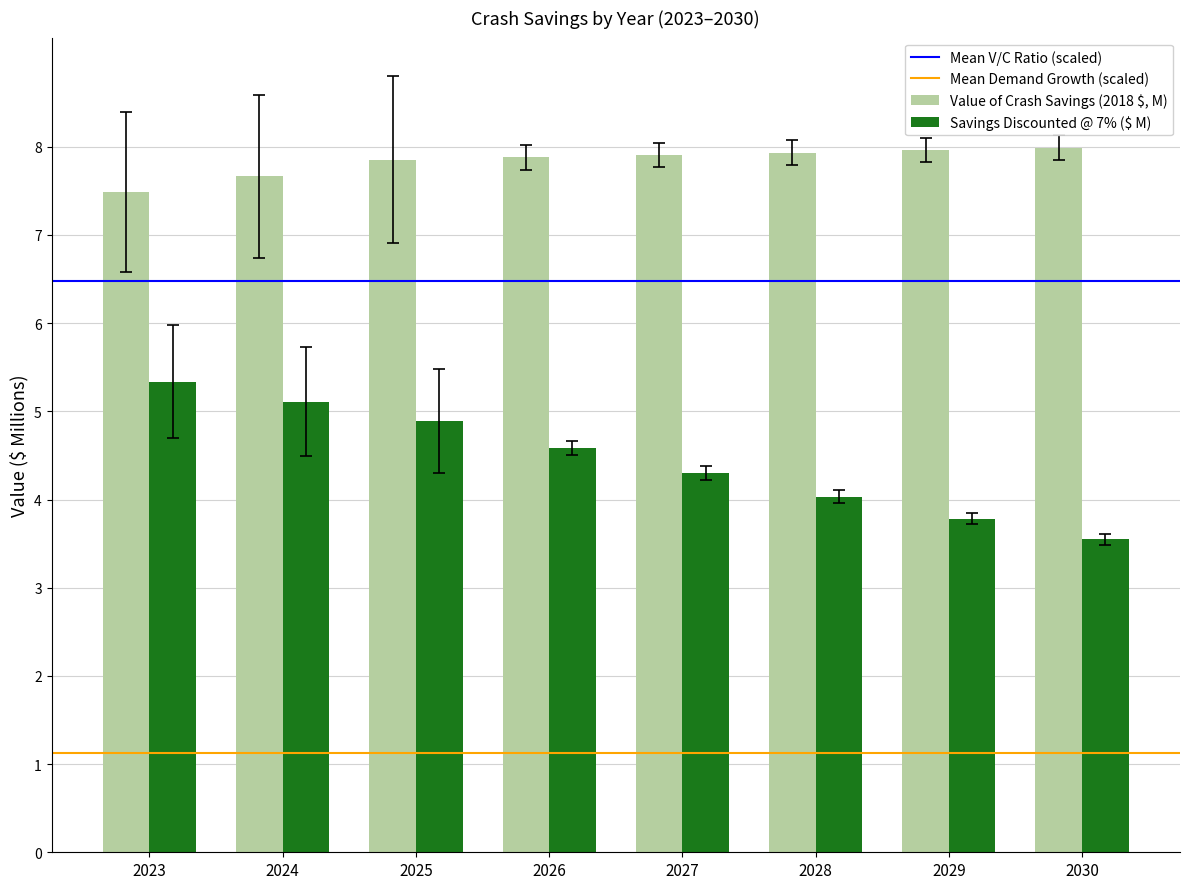

True or false: Savings Discounted @ 7% ($ M) has a value of 1.2 at 2026.

False